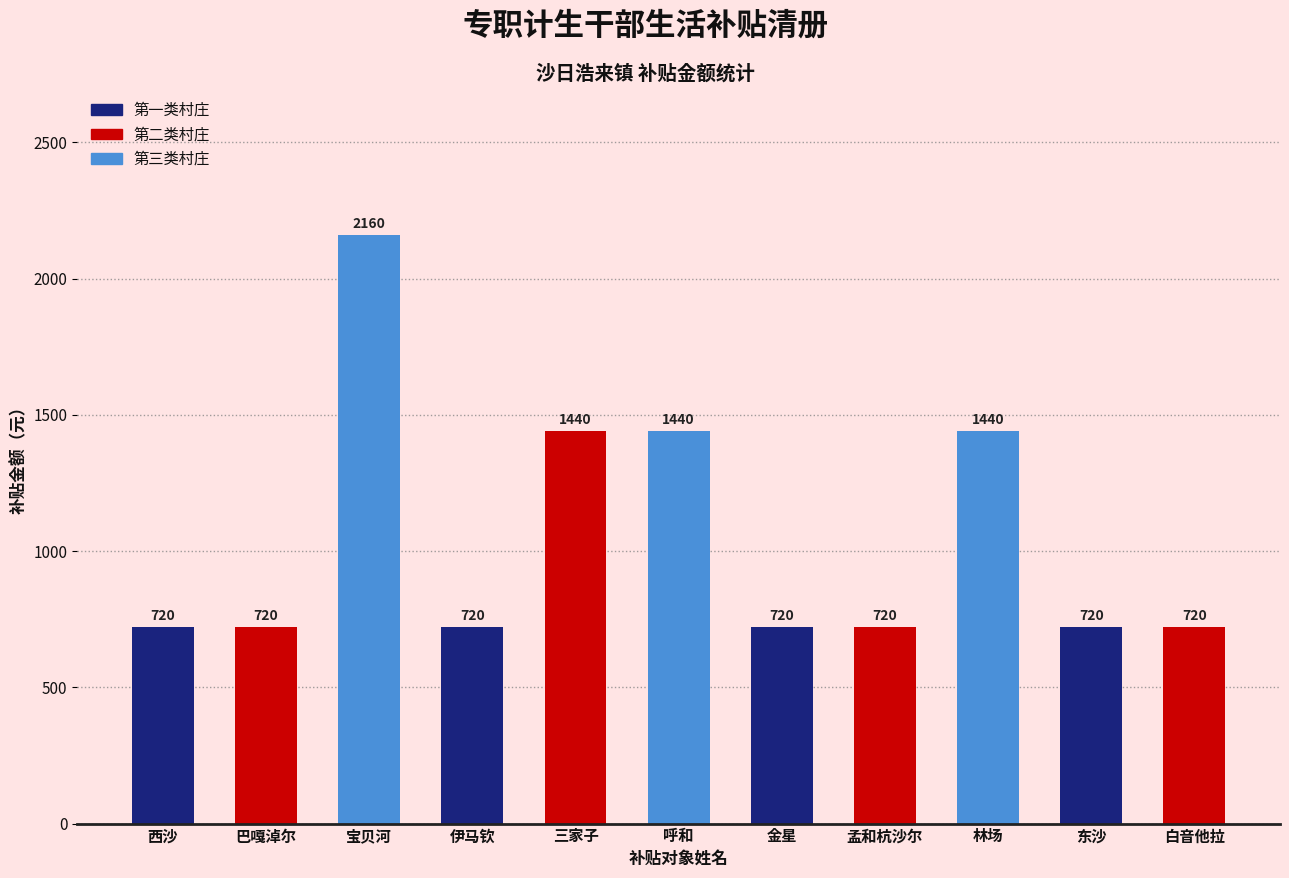

What is the difference between the second highest and minimum values?

720